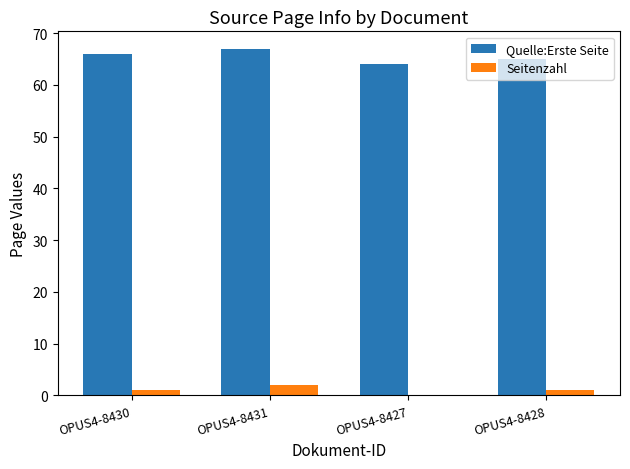

How many groups of bars are there?

4